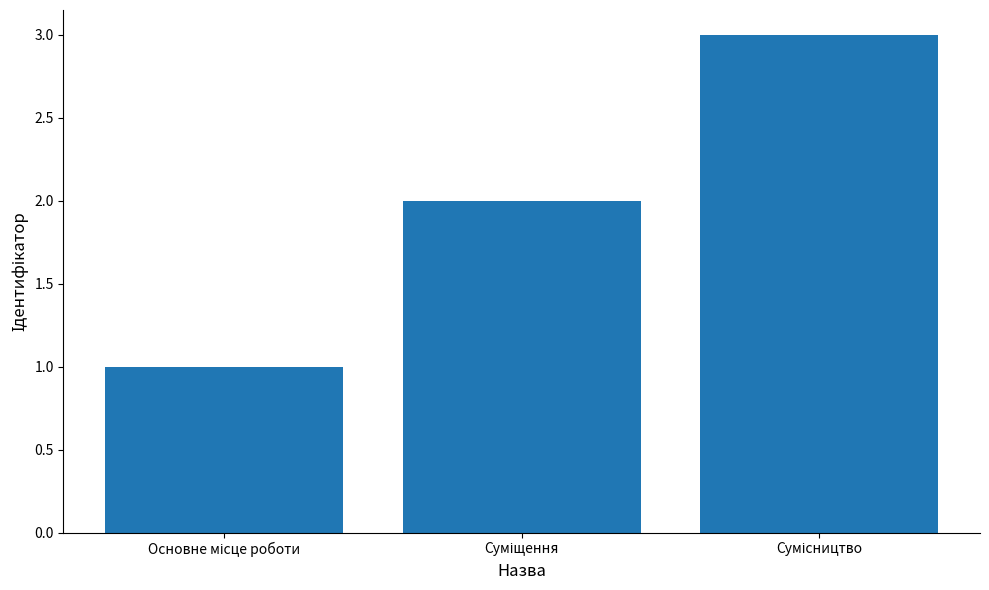

What is the sum of all values?

6